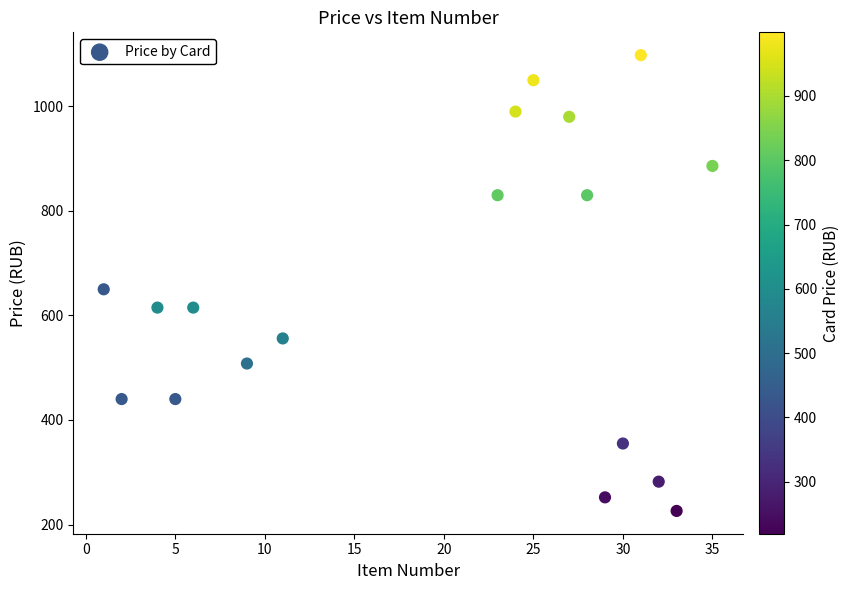

What Y value in the scatter plot is closest to 662?

650